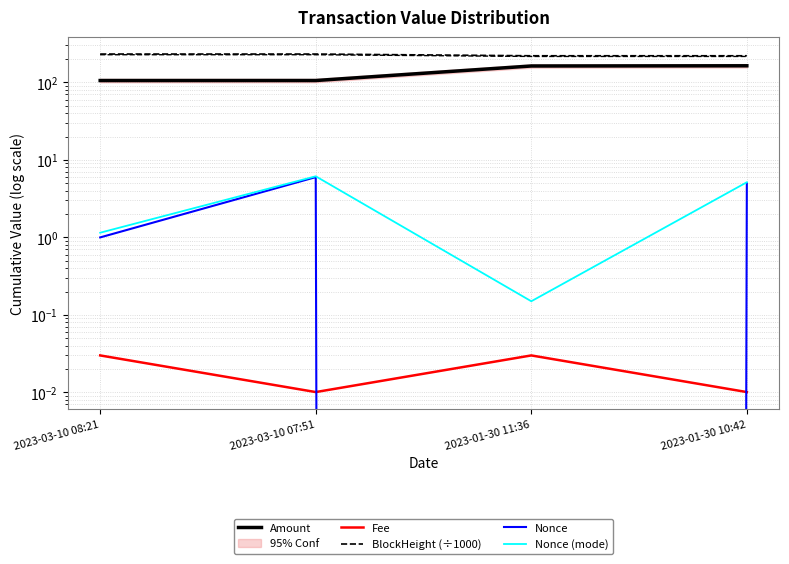

How many distinct data groups are displayed?

5